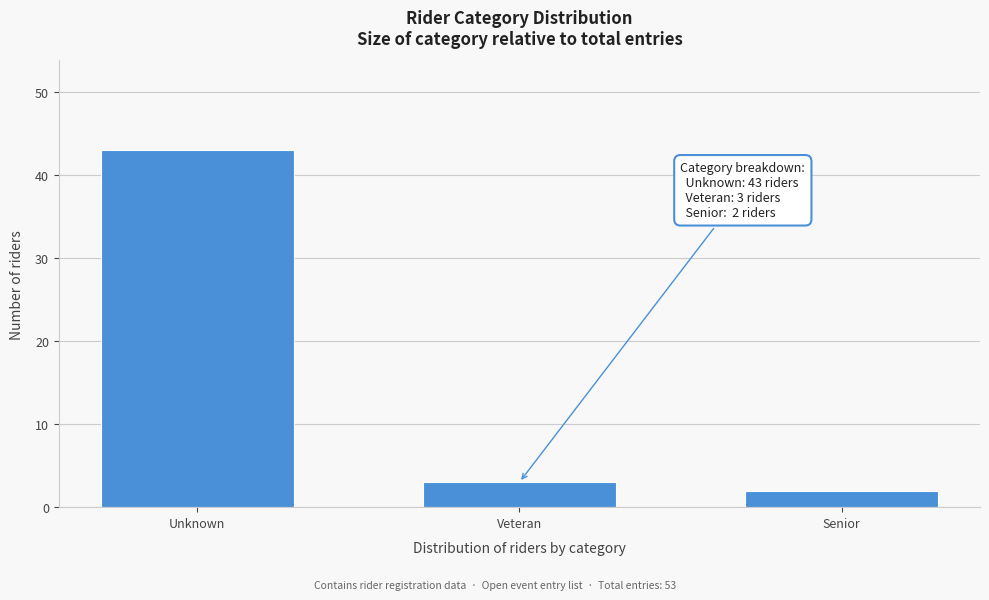

Reading right to left, extract all data points from this chart.

2	3	43